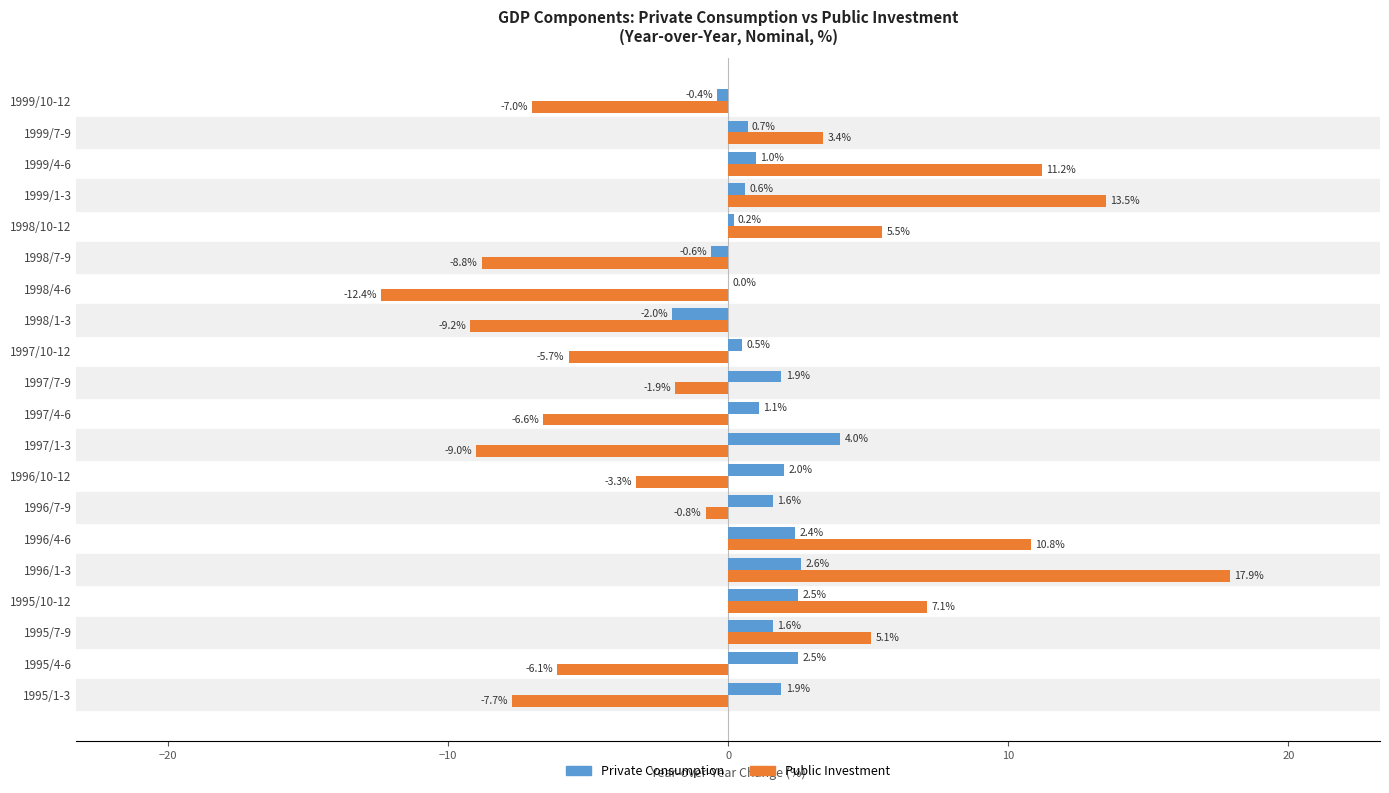

What is the sum of all Private Consumption values?

24.1